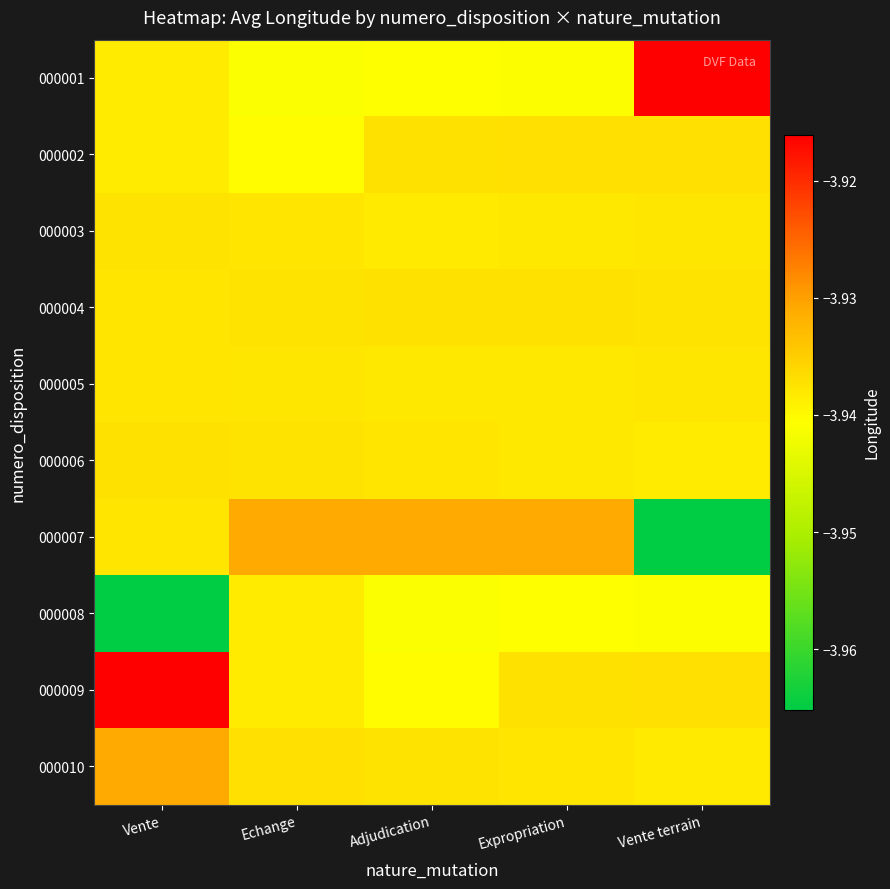

What is the total value across all series at Expropriation?

-39.4